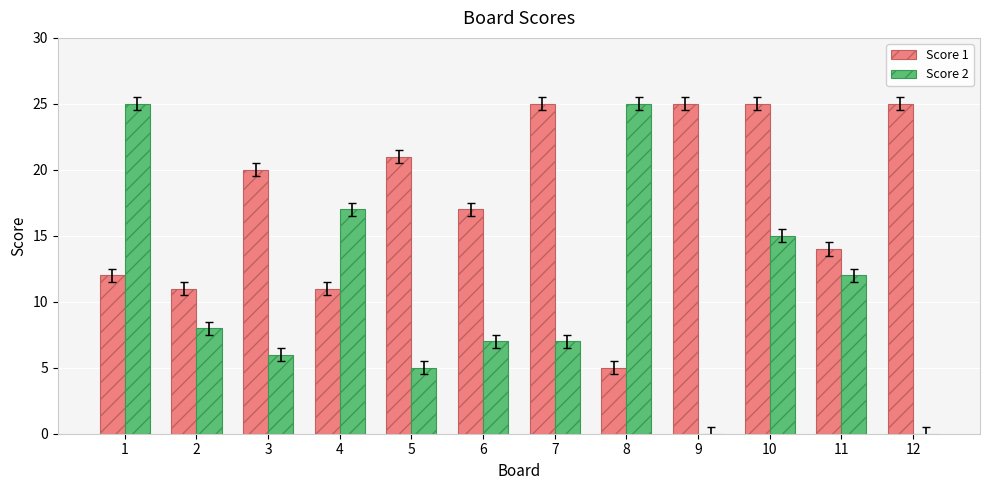

The Score 2 series shows 12 at 2. True or false?

False